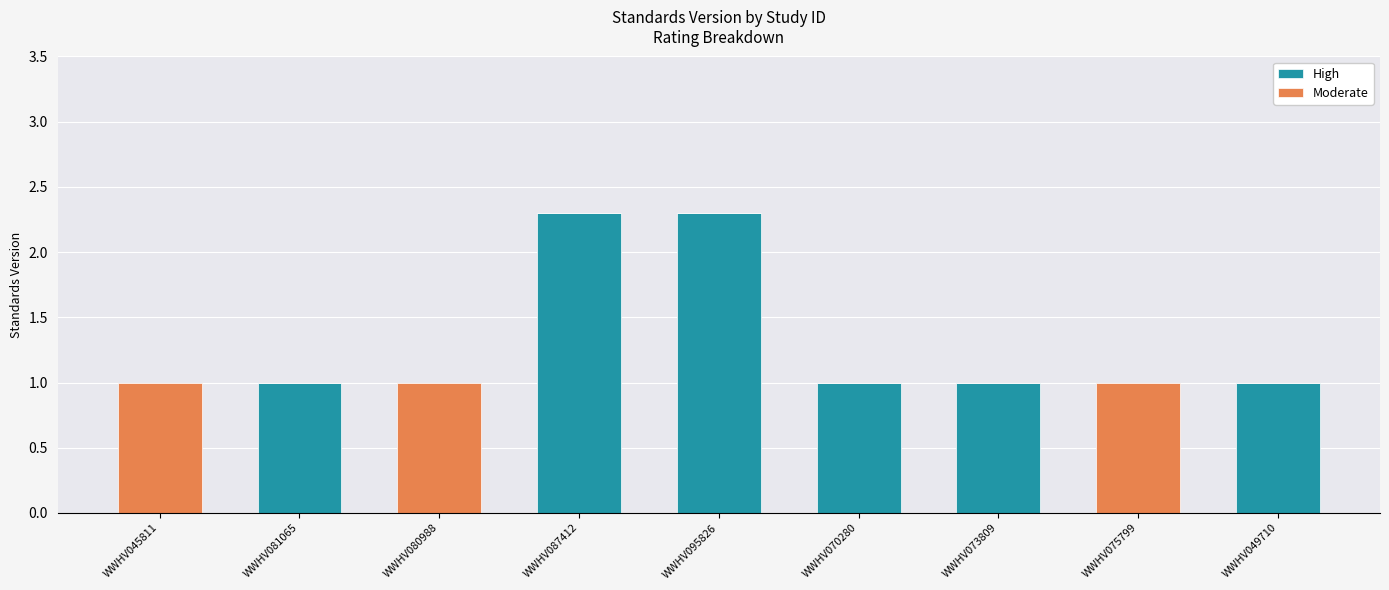

What is the total value across all series at WWHV081065?

1.0